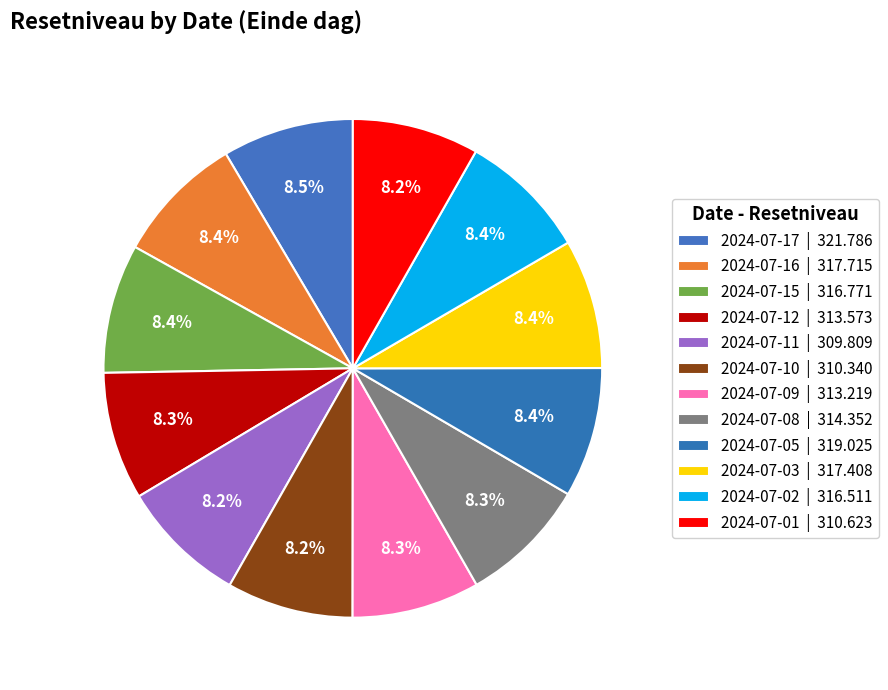

Which slice is the smallest?

2024-07-11